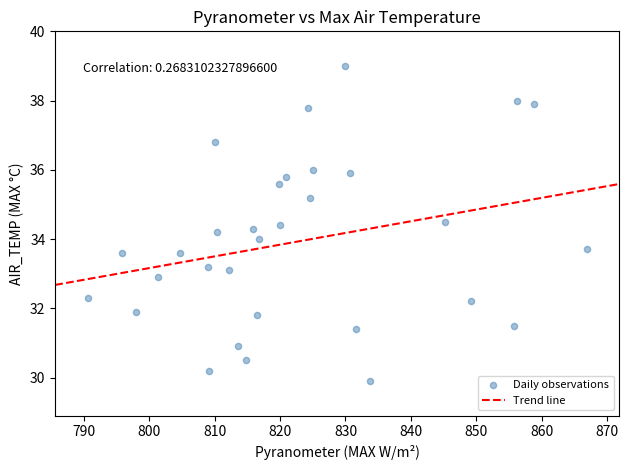

What is the range of X values (max minus min)?

76.3